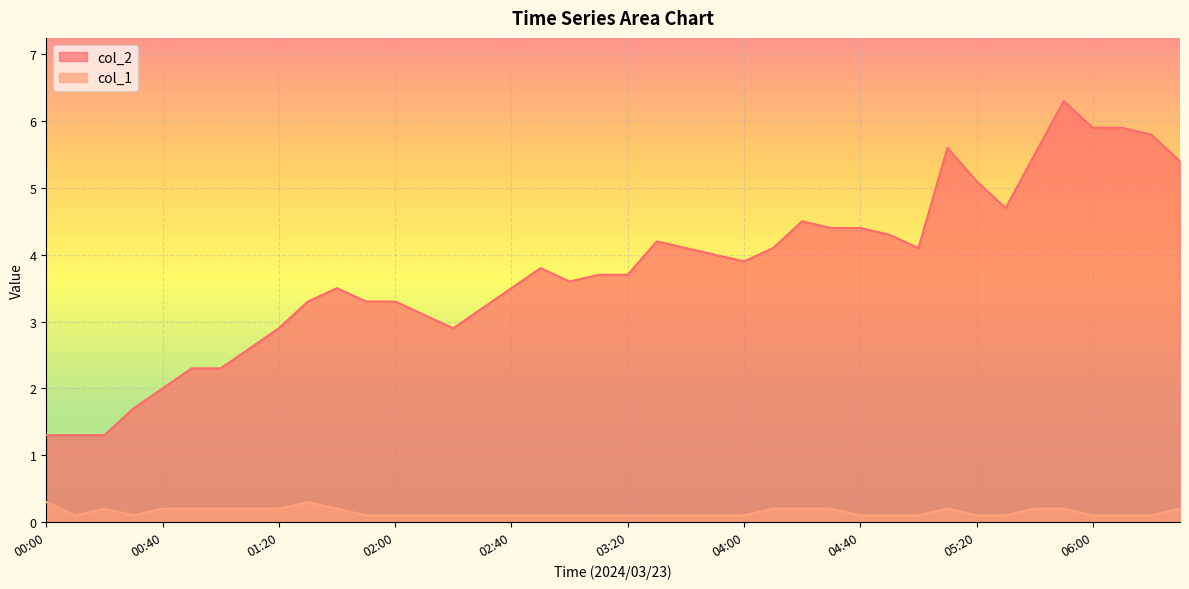

What is the label of the 37th point from the left?

06:00